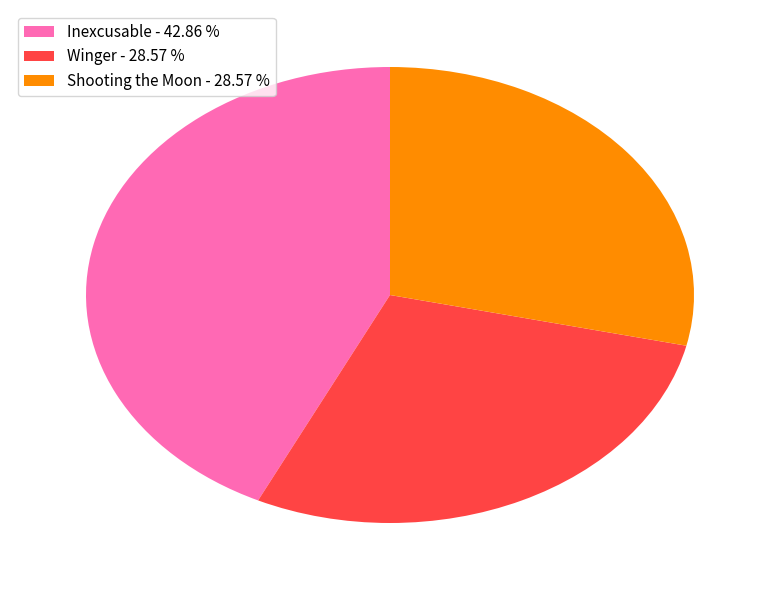

The Winger slice represents 29% of the pie. True or false?

True